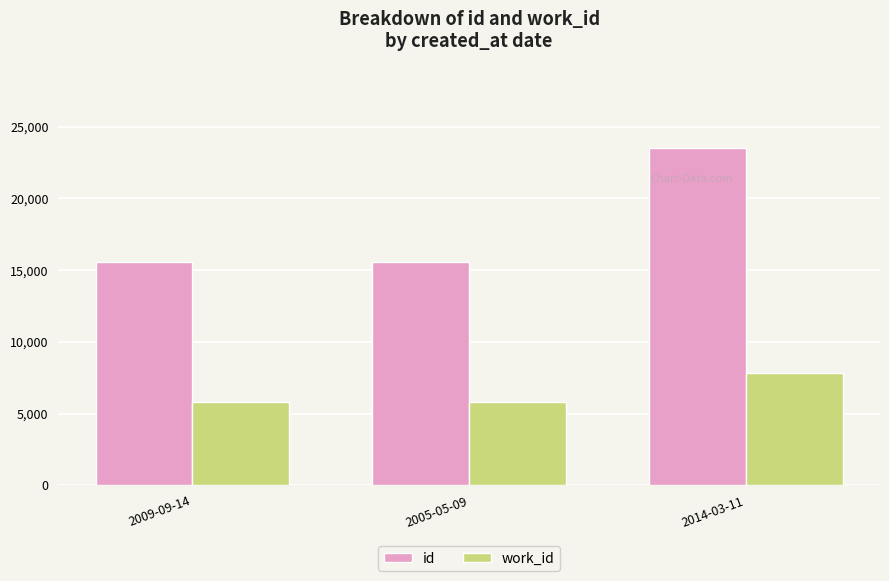

The value of work_id at 2009-09-14 is 9184.5. True or false?

False